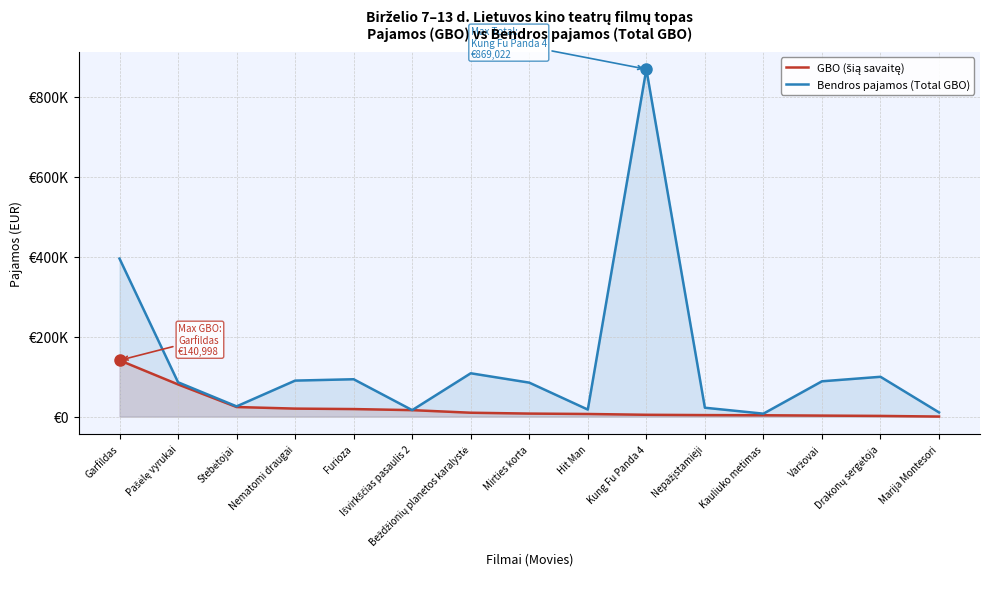

List the series in order of their peak value, lowest first.

GBO (šią savaitę), Bendros pajamos (Total GBO)